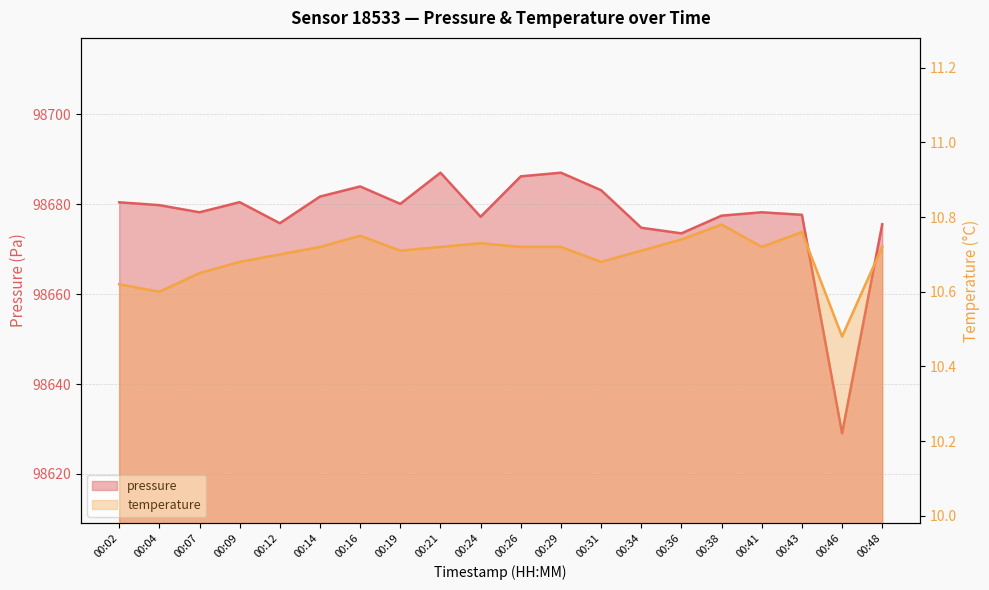

Which has a higher value, 00:46 or 00:38?

00:38